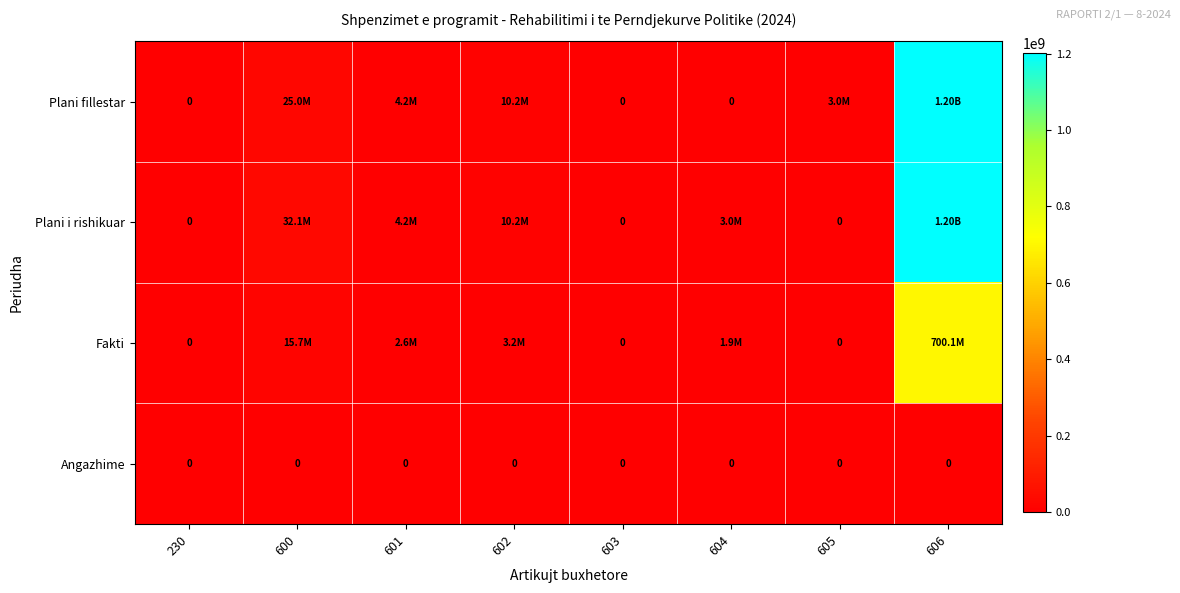

How many data points in Plani fillestar are less than 4200000?

4